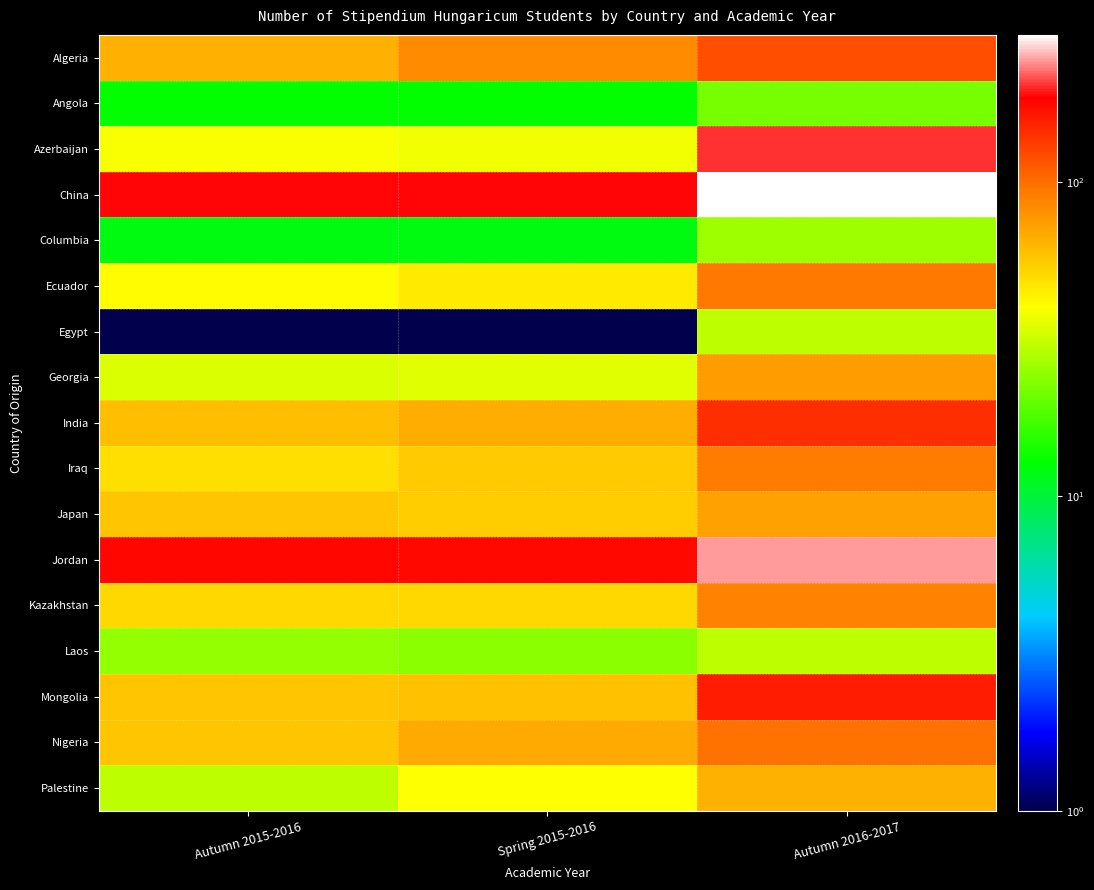

What is the total value across all series at Autumn 2015-2016?

959